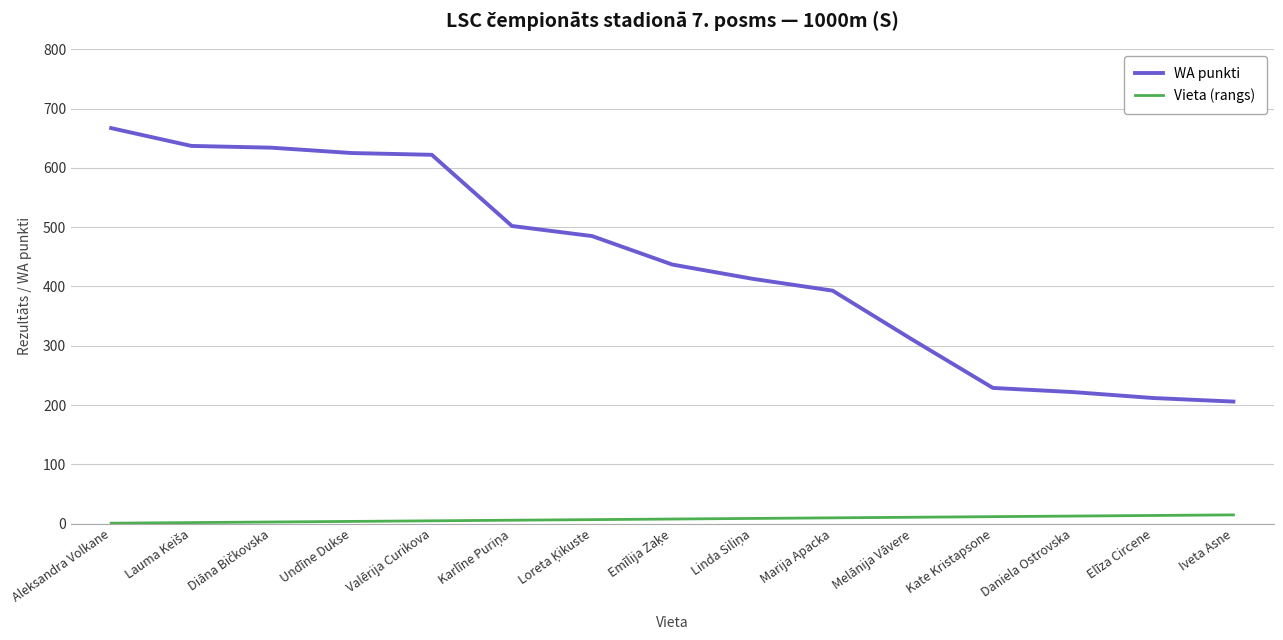

What is the sum of all Vieta (rangs) values?

120